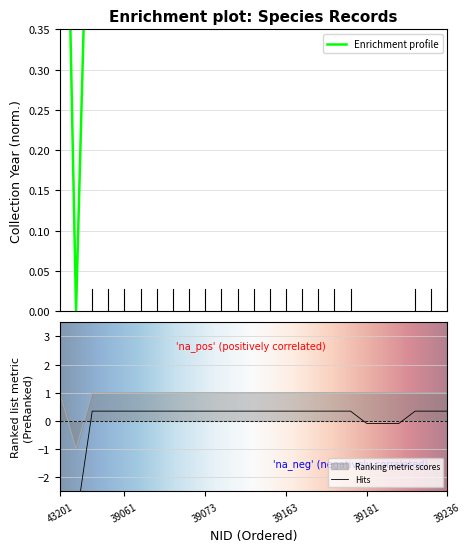

At which label does Ranking metric scores first exceed 0?

43201